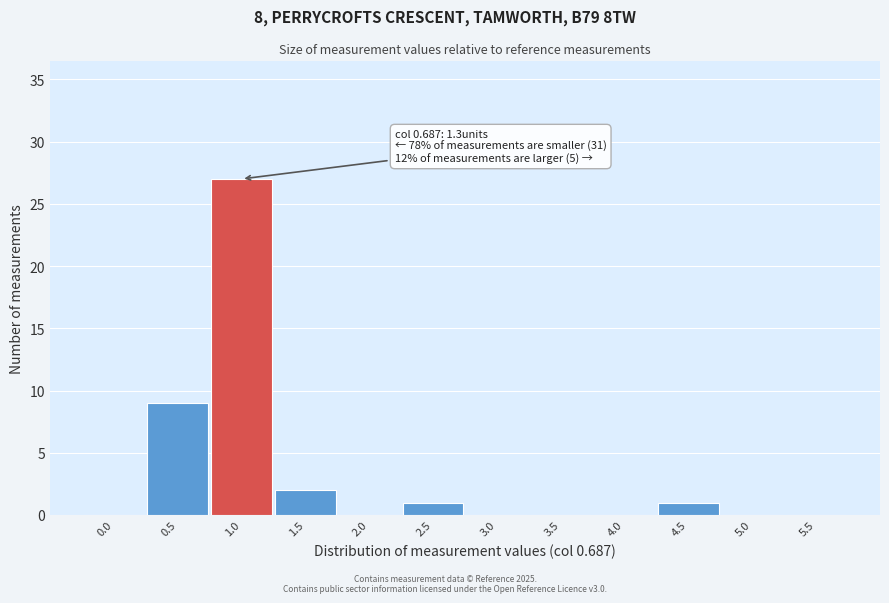

Reading left to right, extract all data points from this chart.

0.0=0	0.5=9	1.0=27	1.5=2	2.0=0	2.5=1	3.0=0	3.5=0	4.0=0	4.5=1	5.0=0	5.5=0